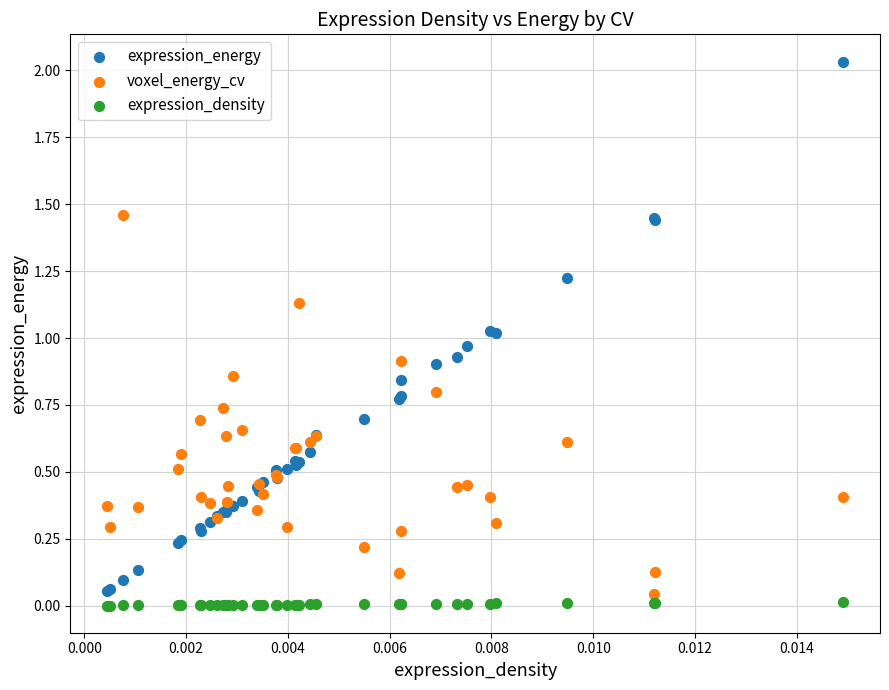

What are all the series names shown in the legend?

expression_energy, voxel_energy_cv, expression_density